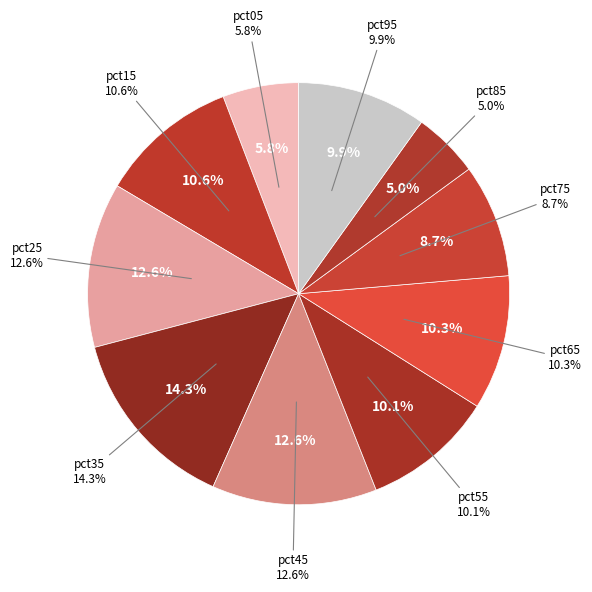

What percentage is the pct65 slice, to the nearest percent?

10%